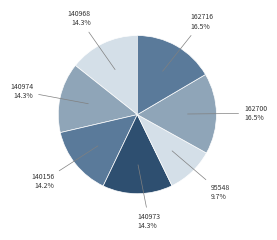

To the nearest percent, what portion does 140156 represent?

14%